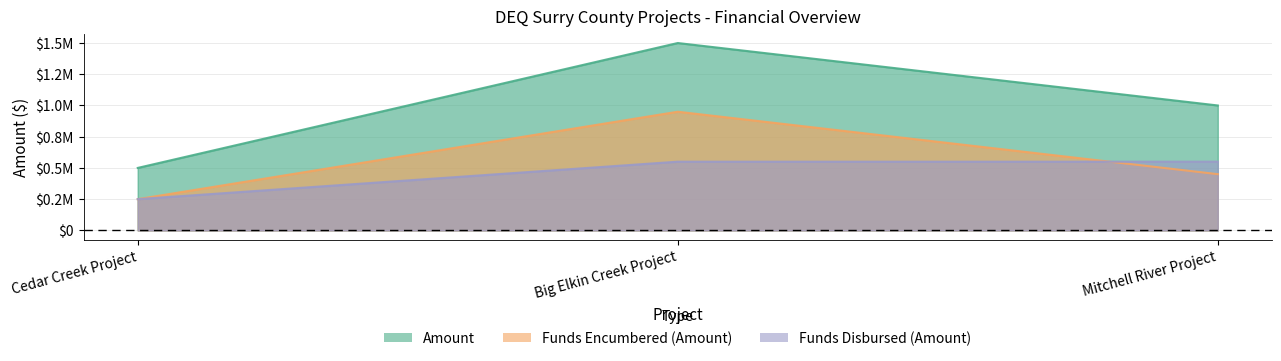

What is the sum of all Funds Disbursed (Amount) values?

1350000